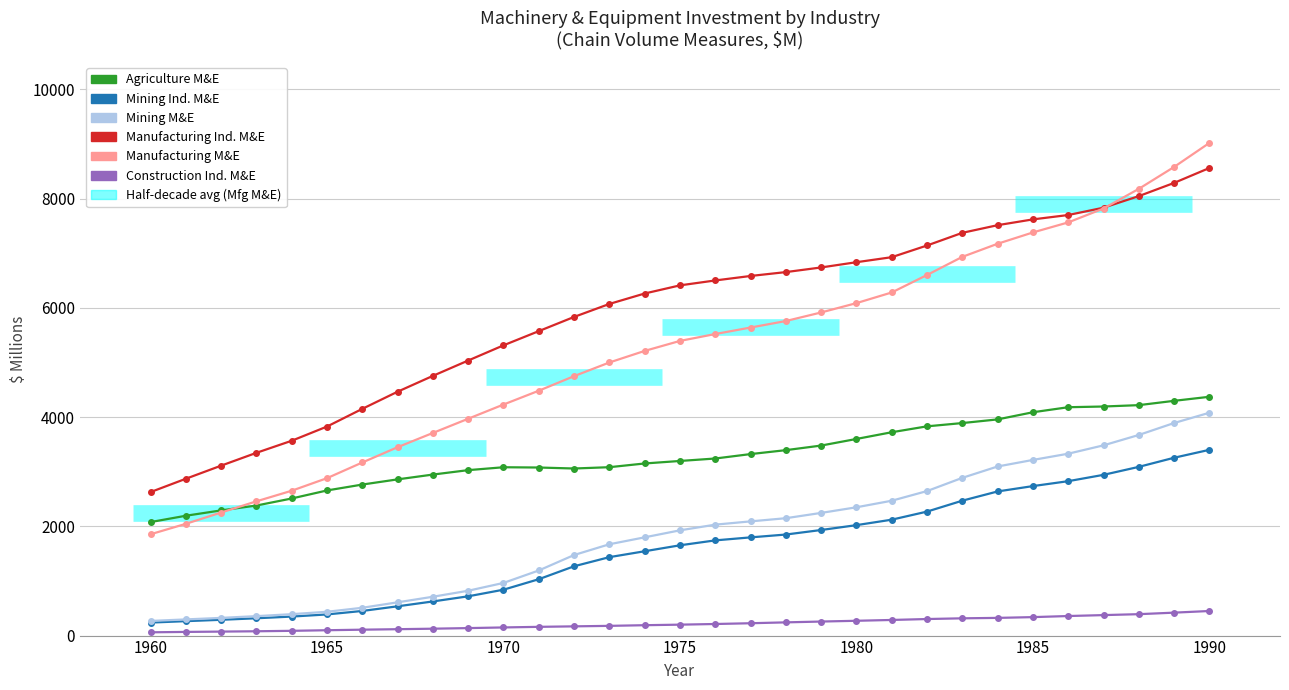

At which label does Agriculture M&E reach its minimum?

1960